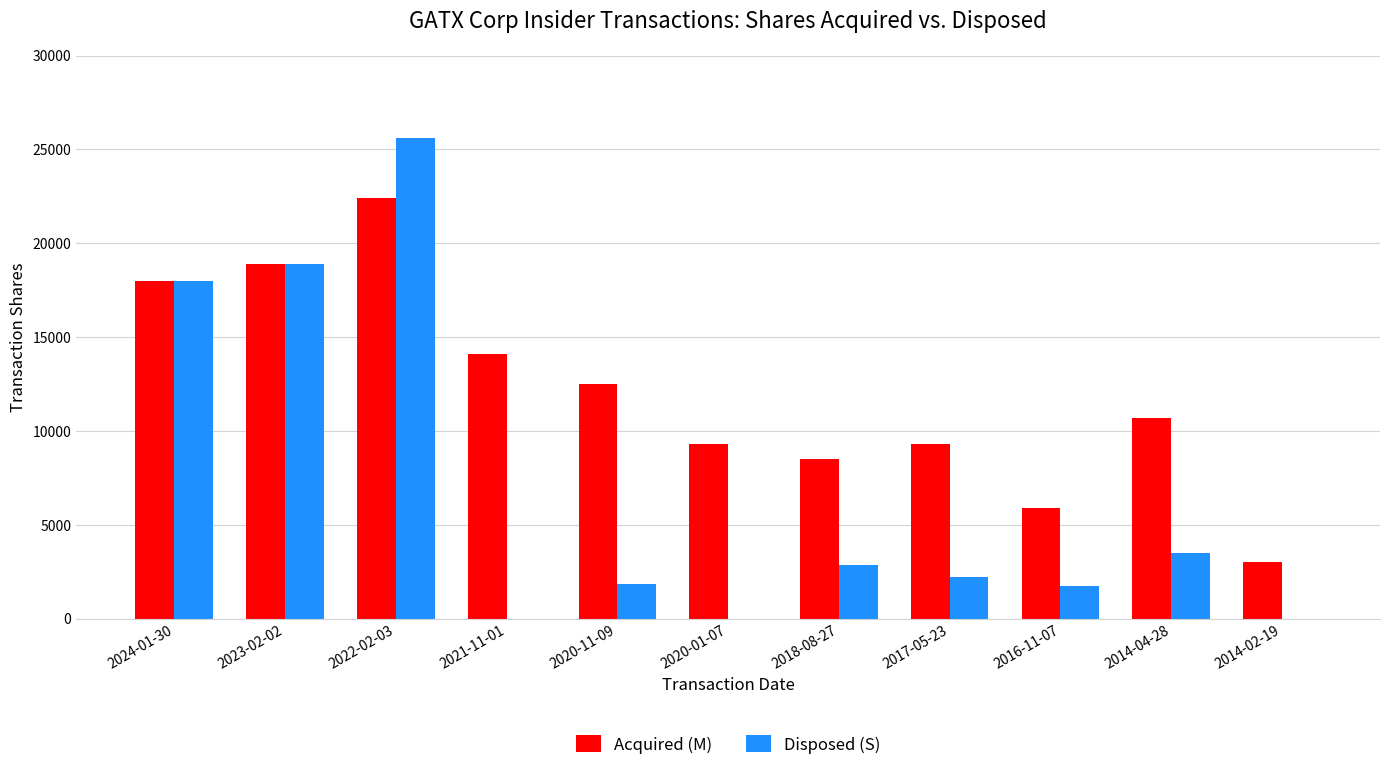

True or false: Acquired (M) has a value of 3913 at 2023-02-02.

False